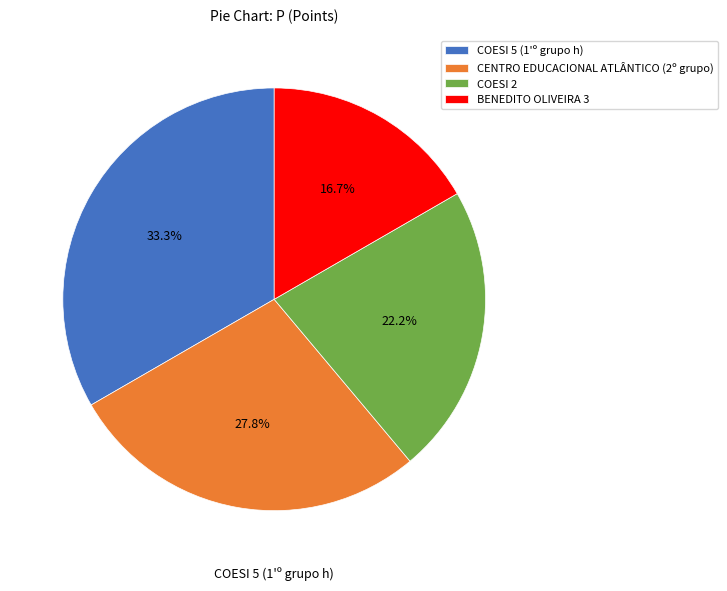

Which has a higher value, CENTRO EDUCACIONAL ATLÂNTICO (2º grupo) or BENEDITO OLIVEIRA 3?

CENTRO EDUCACIONAL ATLÂNTICO (2º grupo)